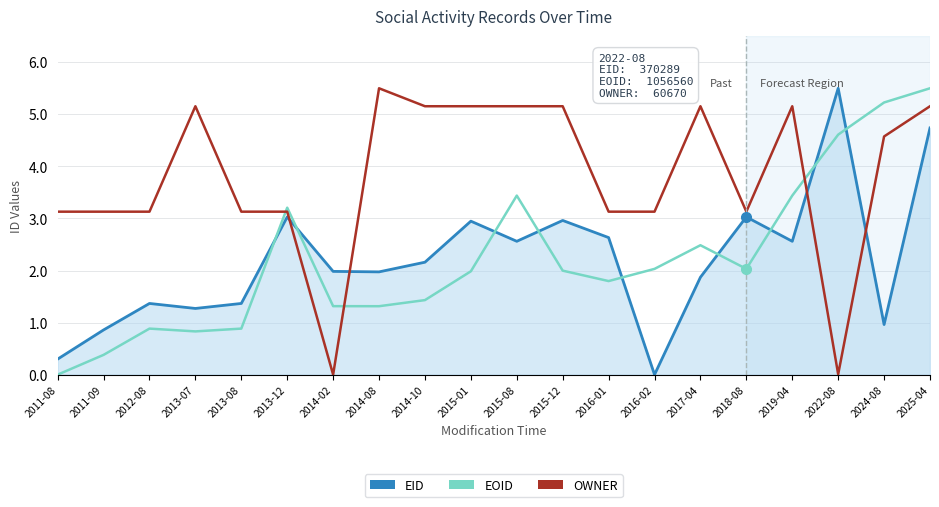

Which category has the highest value in the EOID series?

2025-04